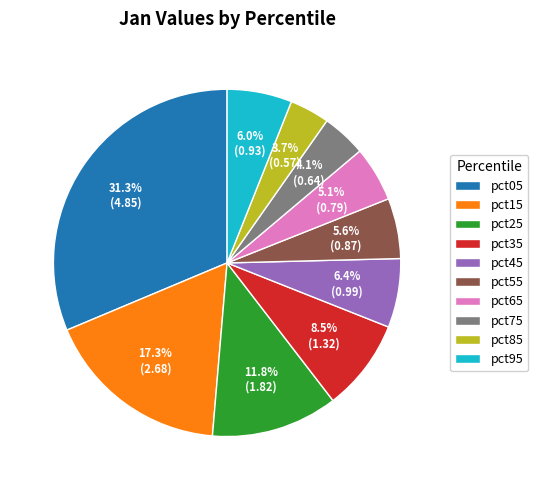

How many slices are in this pie chart?

10